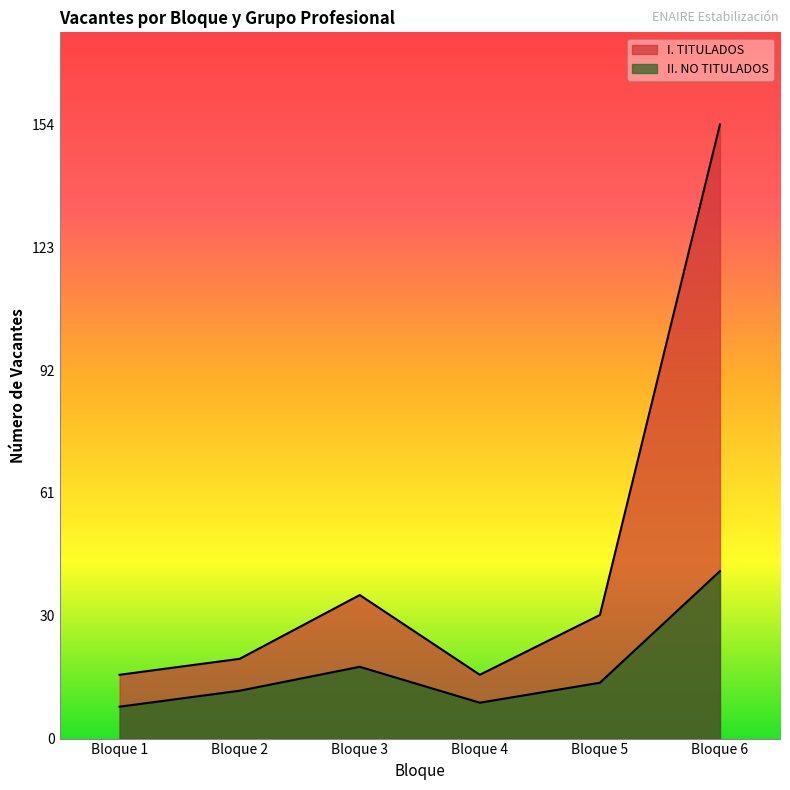

True or false: I. TITULADOS has a value of 17 at Bloque 5.

False